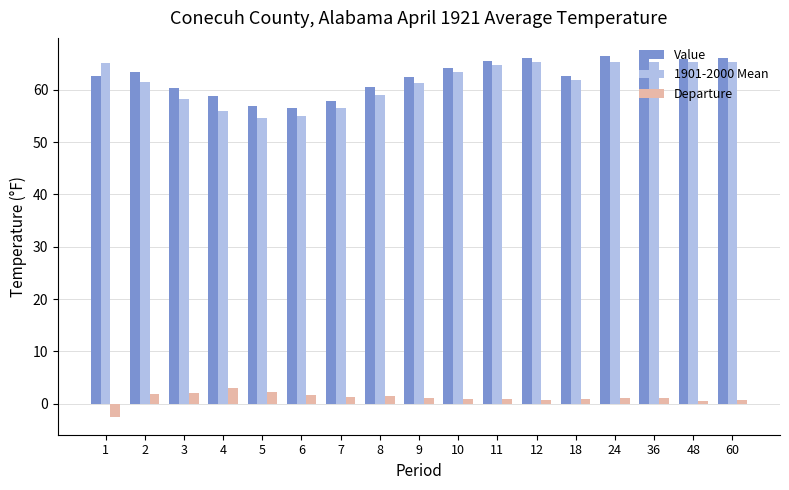

Which series has the largest range (max minus min)?

1901-2000 Mean